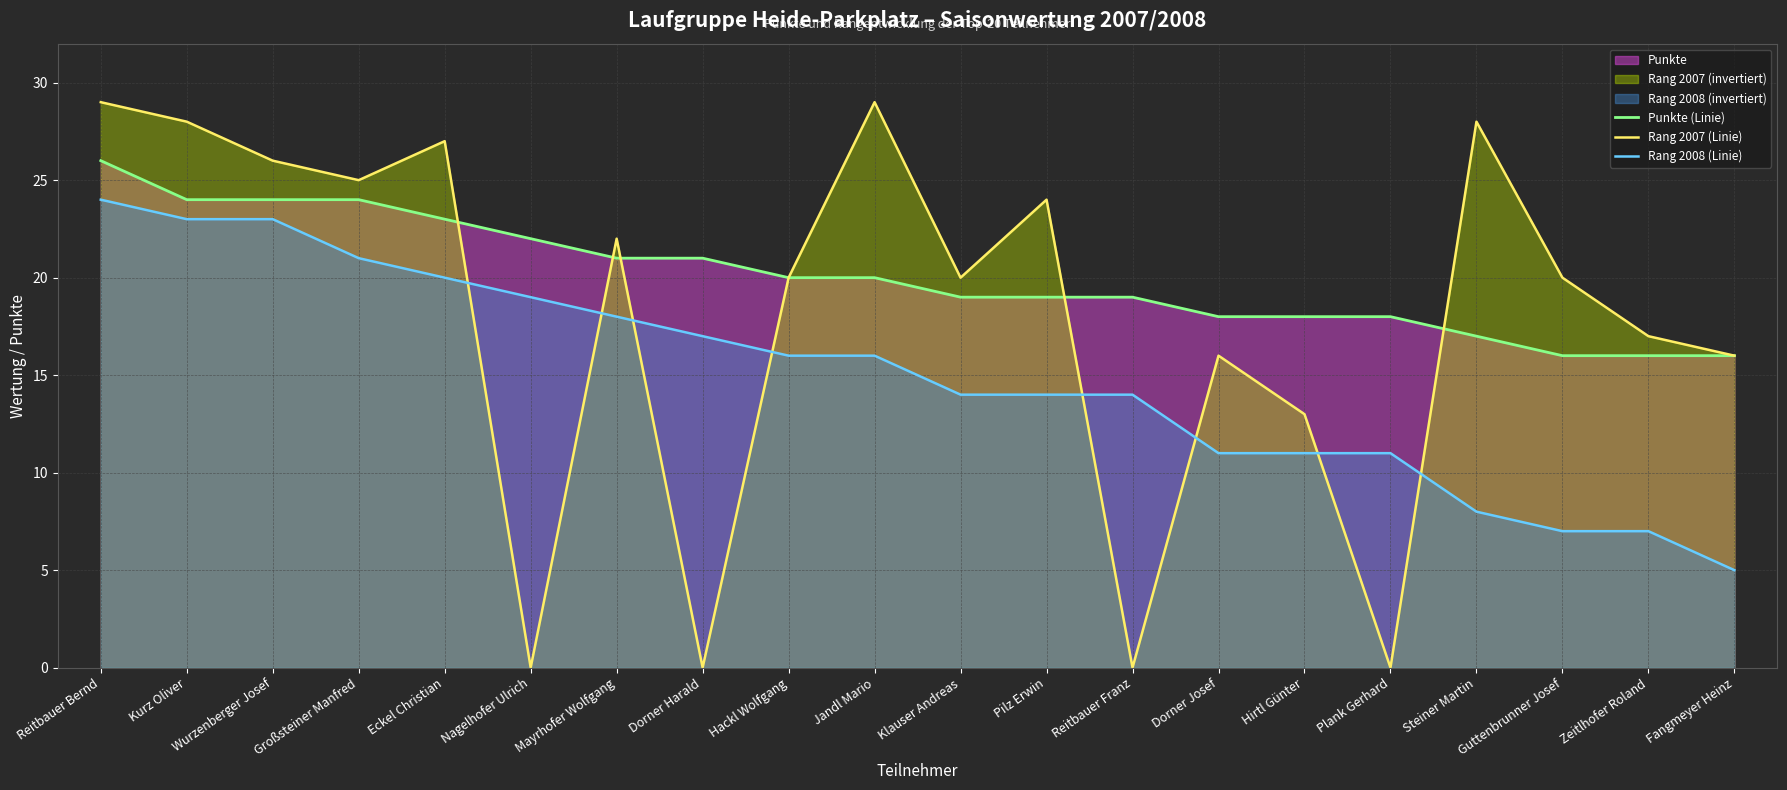

What is the difference between the maximum and minimum values in the Rang 2008 (Linie) series?

19